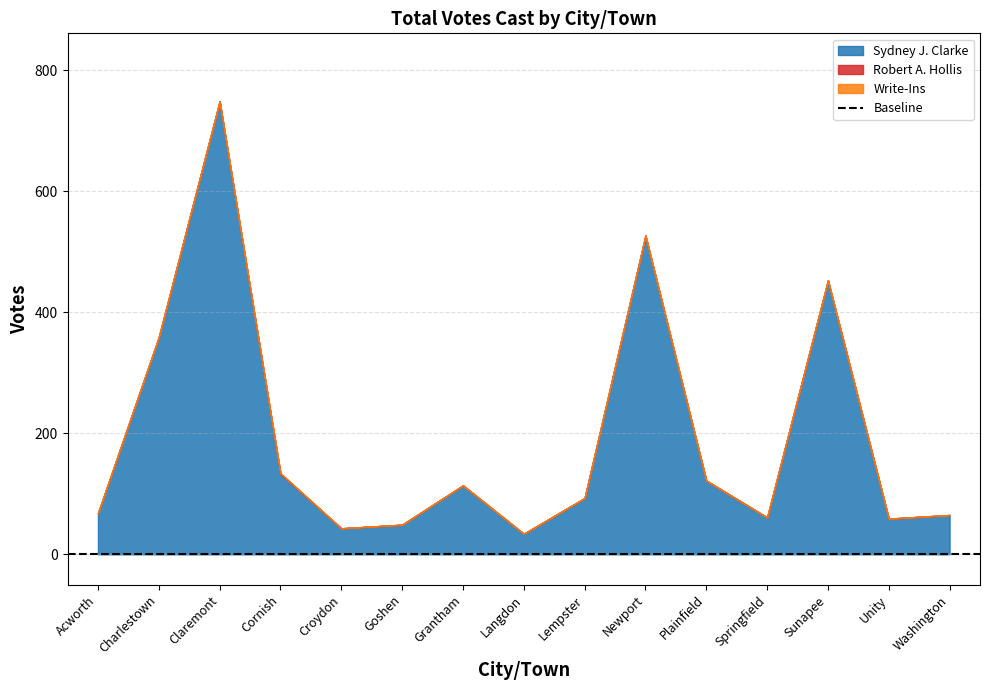

Rank the series by their maximum value, from lowest to highest.

Write-Ins, Robert A. Hollis, Sydney J. Clarke